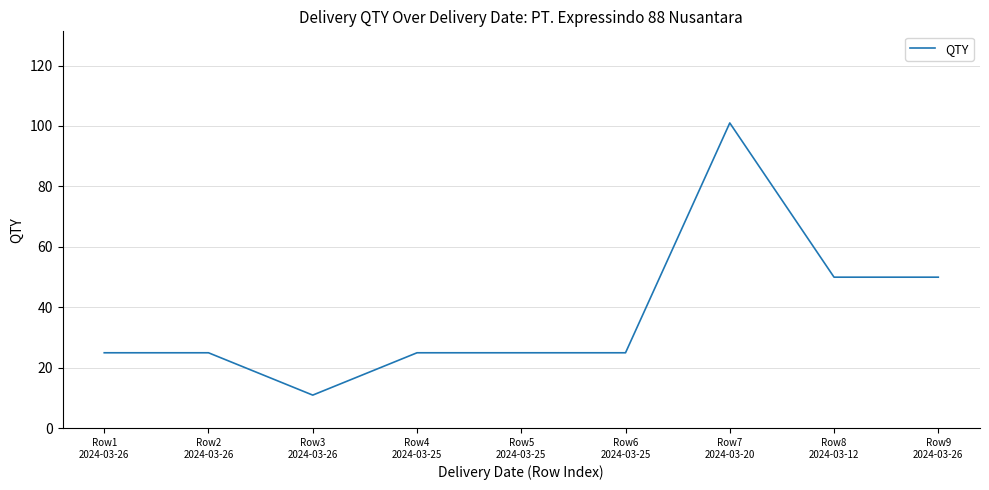

What position from the right is Row9
2024-03-26?

1